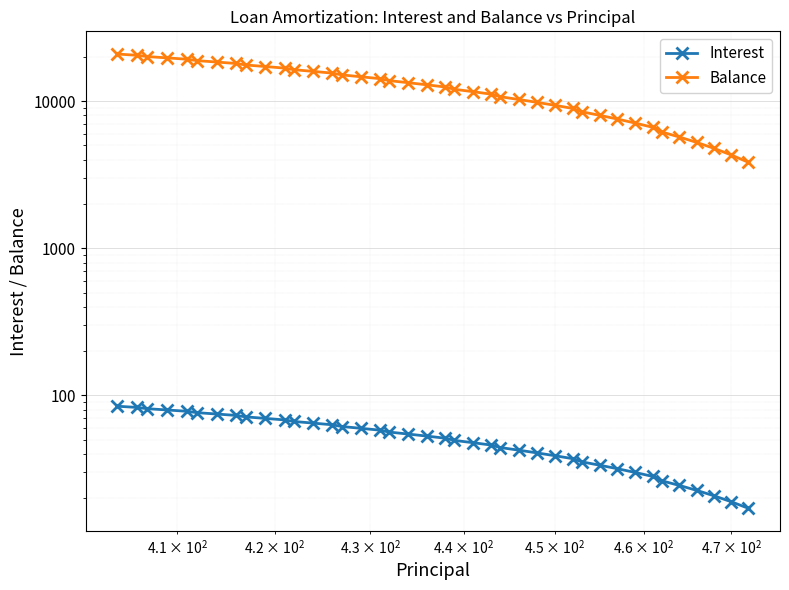

True or false: Interest and Balance cross at least once.

False